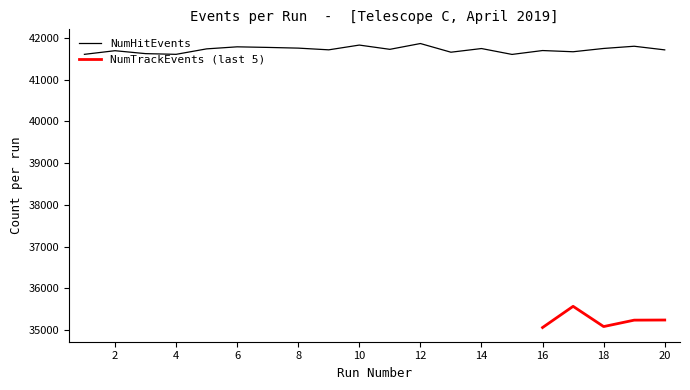

Rank the categories by value from highest to lowest.

12, 10, 19, 6, 7, 8, 18, 14, 5, 11, 9, 20, 16, 2, 17, 13, 3, 1, 4, 15